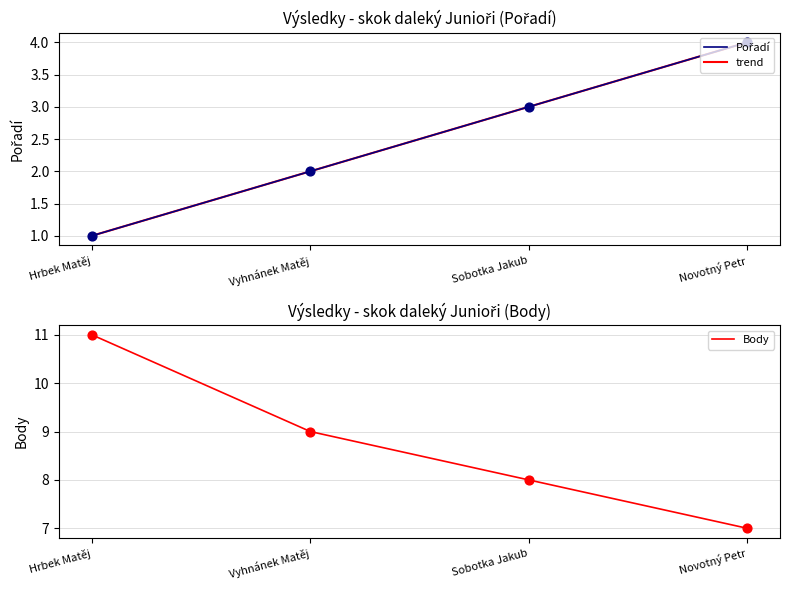

Which series contains the lowest Y value?

Pořadí